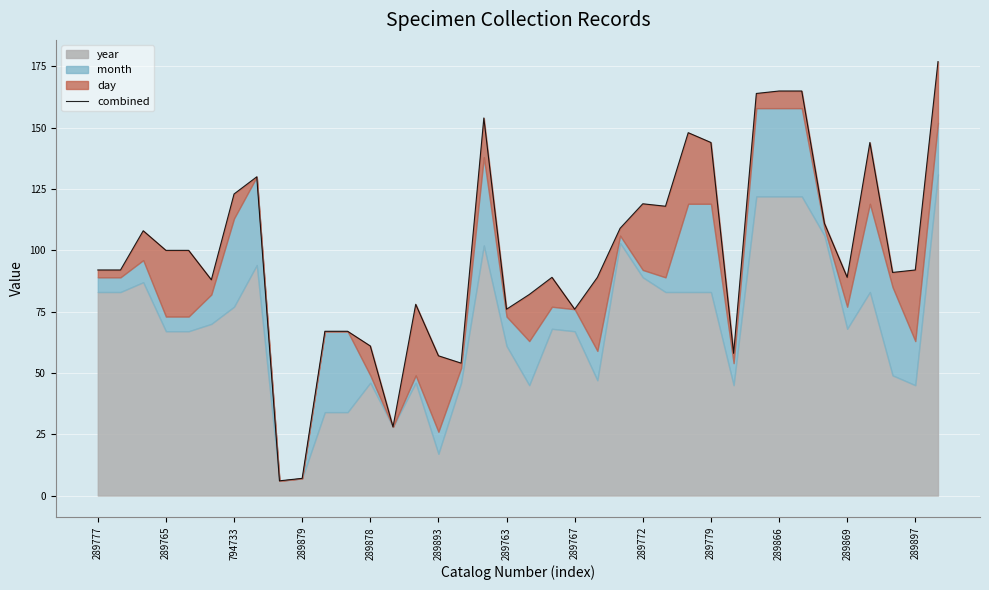

What is the sum of all values?

3718